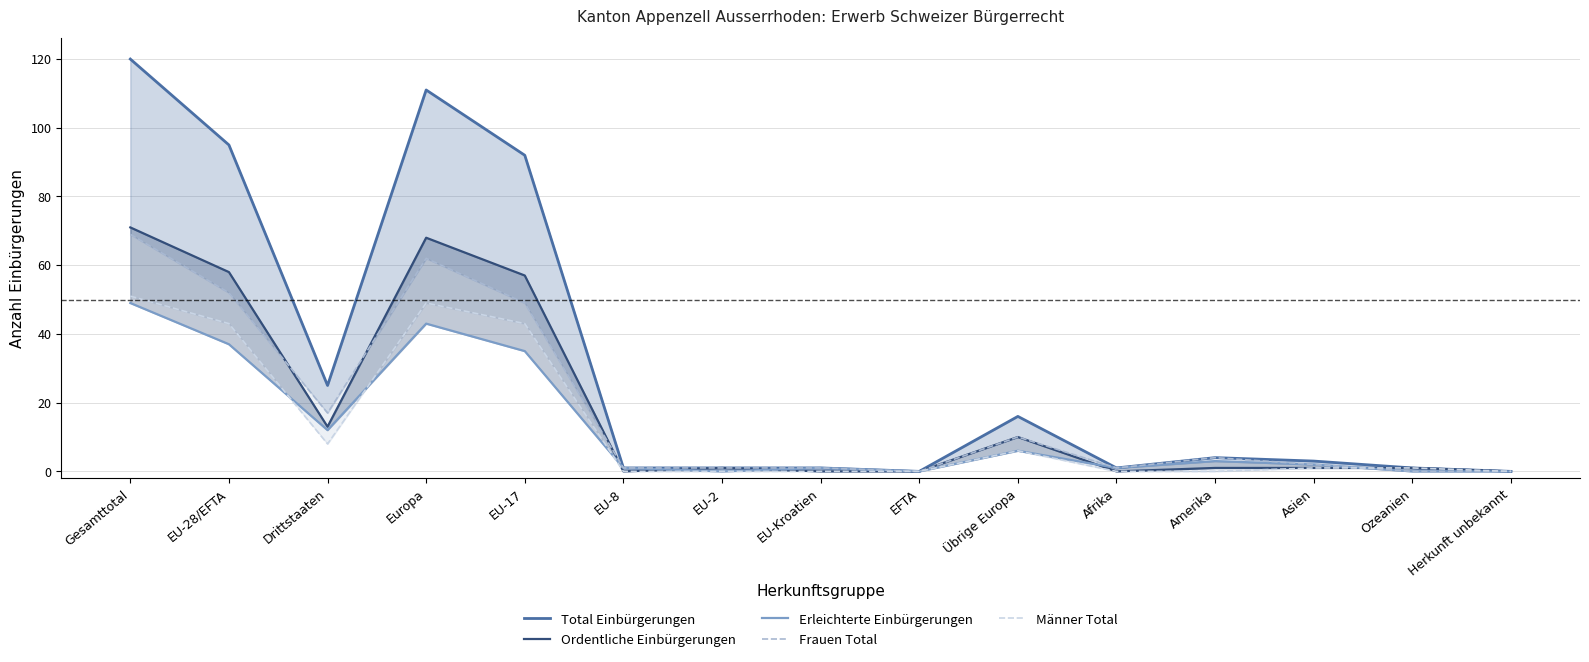

What is the sum of the Ordentliche Einbürgerungen values at Asien and Amerika?

2